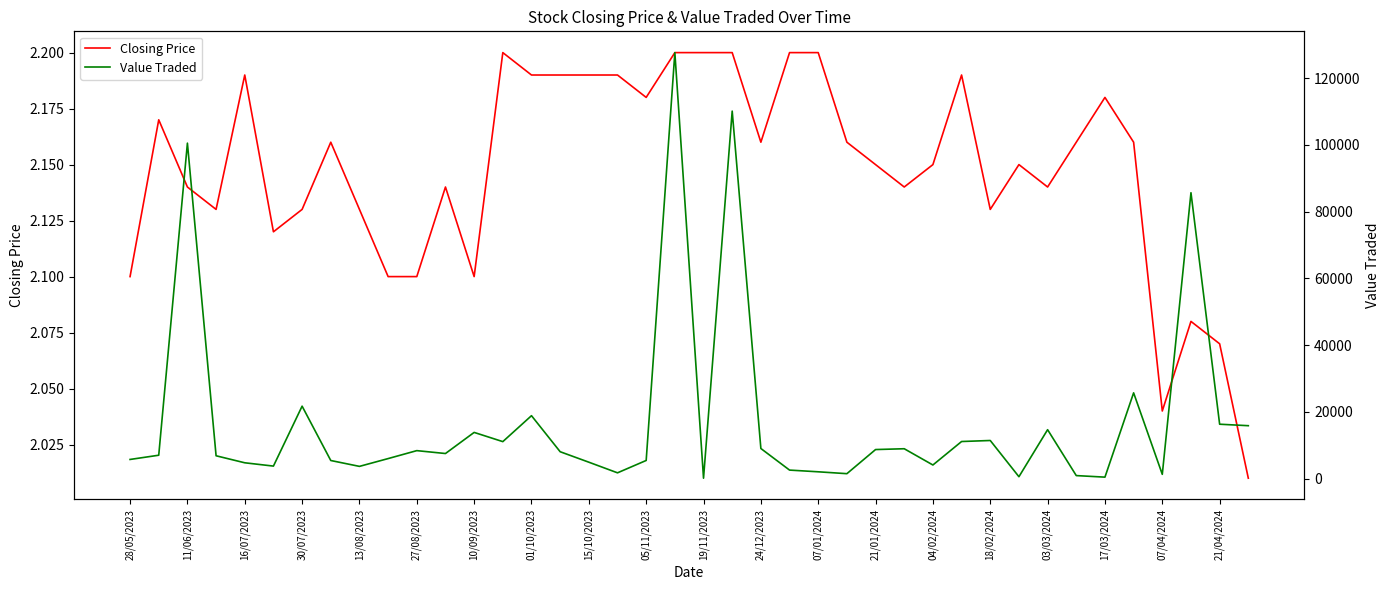

True or false: Closing Price has a value of 2.8 at 10/09/2023.

False